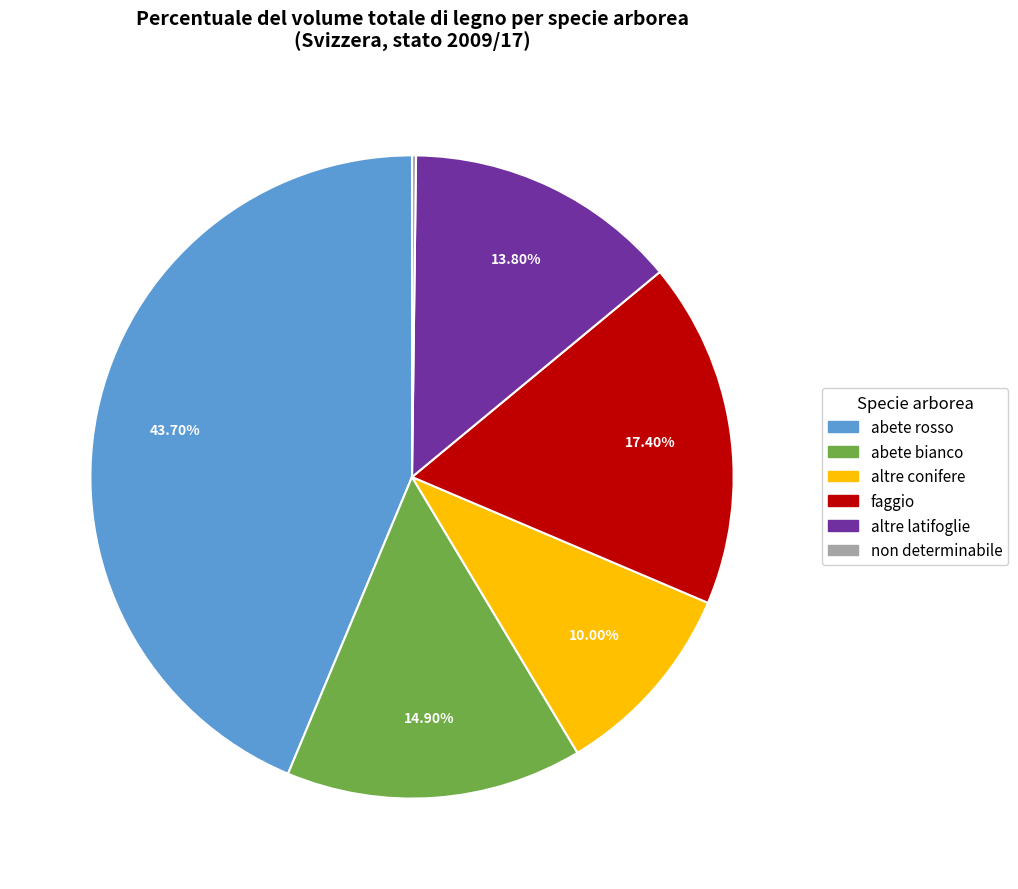

Which category has the biggest portion of the pie?

abete rosso